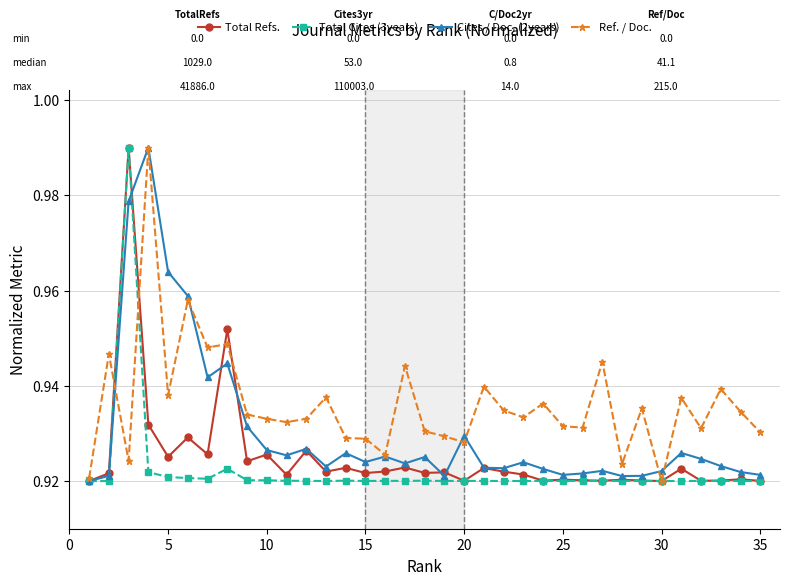

Which series has the largest total across all categories?

Ref. / Doc.